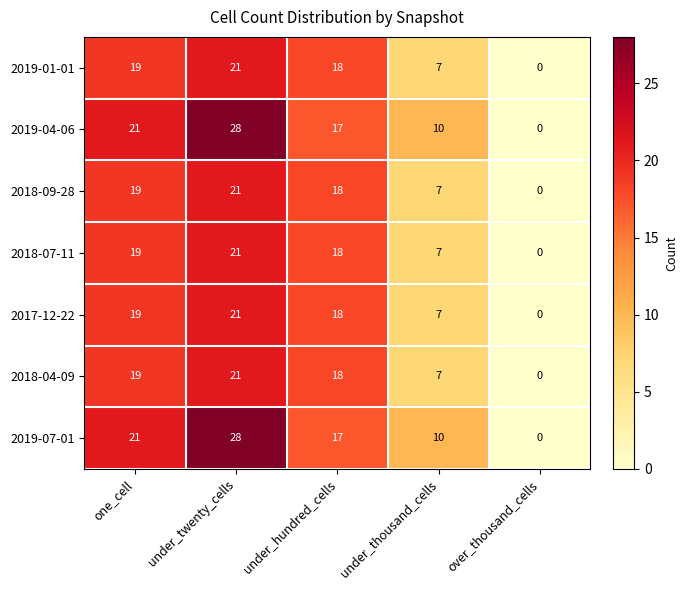

At how many categories does at least one series exceed 14?

3